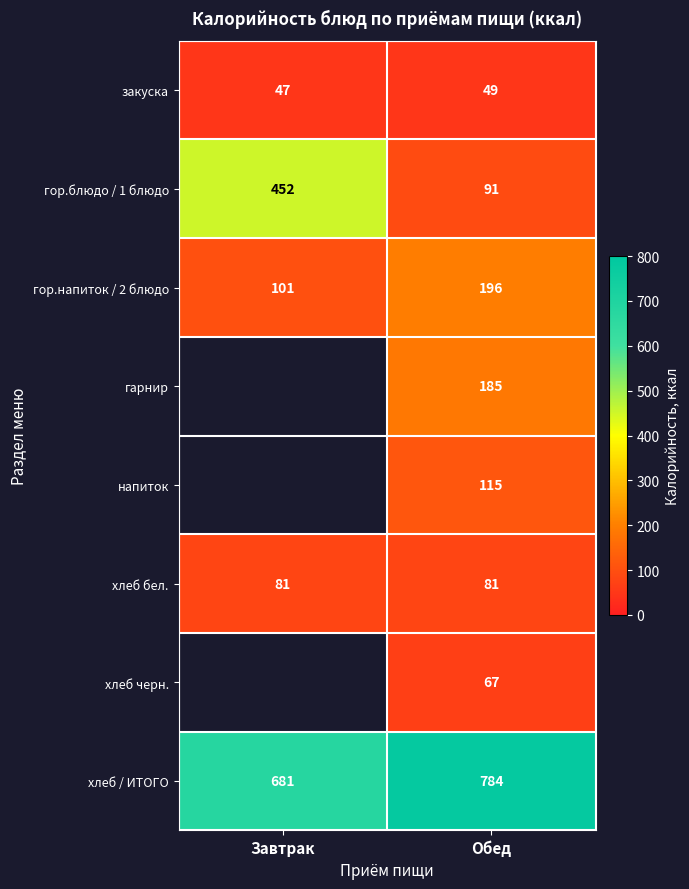

What is the minimum value shown in the chart?

47.0